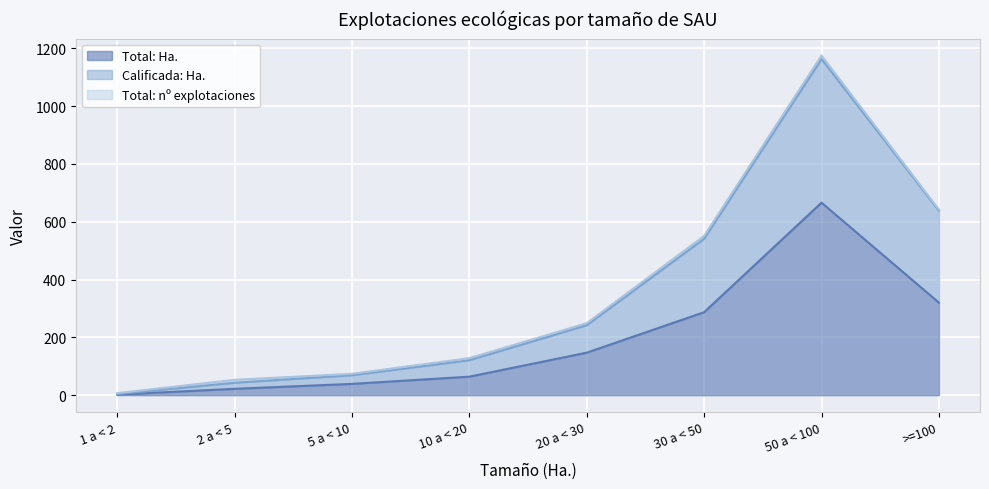

At 10 a < 20, list the series in order from smallest to largest.

Total: Ha., Calificada: Ha.